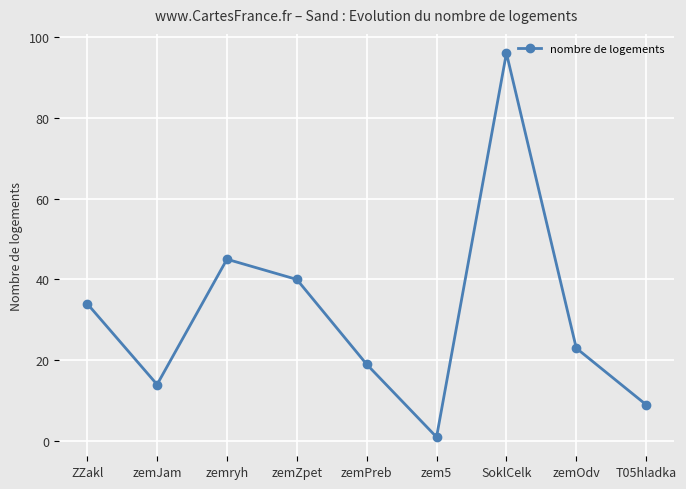

List the labels in order of value, smallest first.

zem5, T05hladka, zemJam, zemPreb, zemOdv, ZZakl, zemZpet, zemryh, SoklCelk